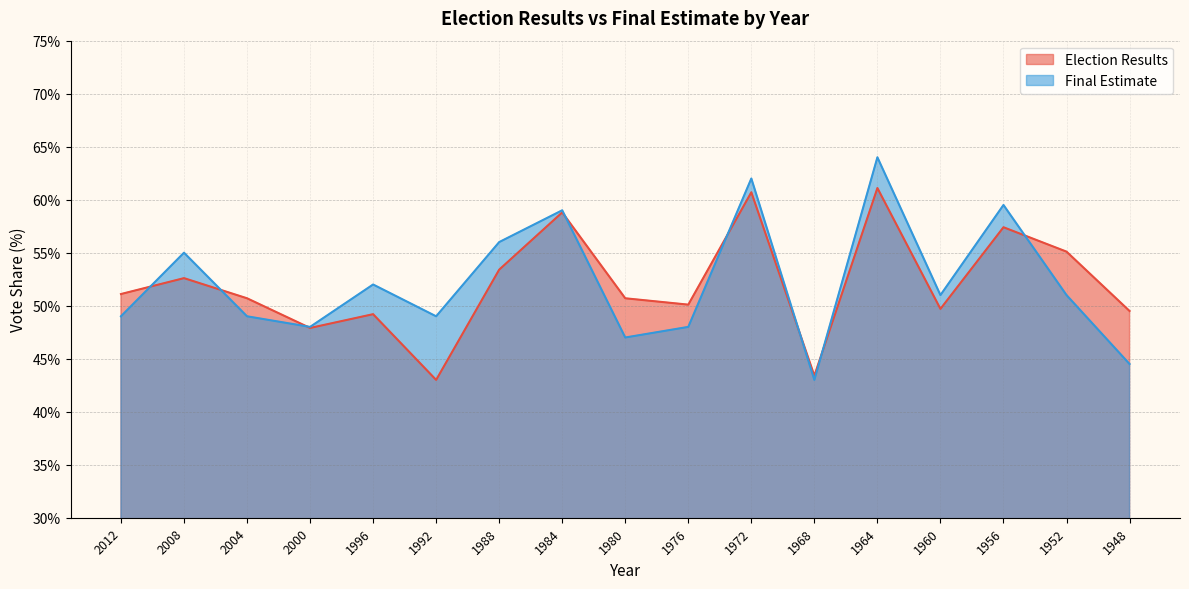

Is it true that Final Estimate equals 44.5 at 1948?

True